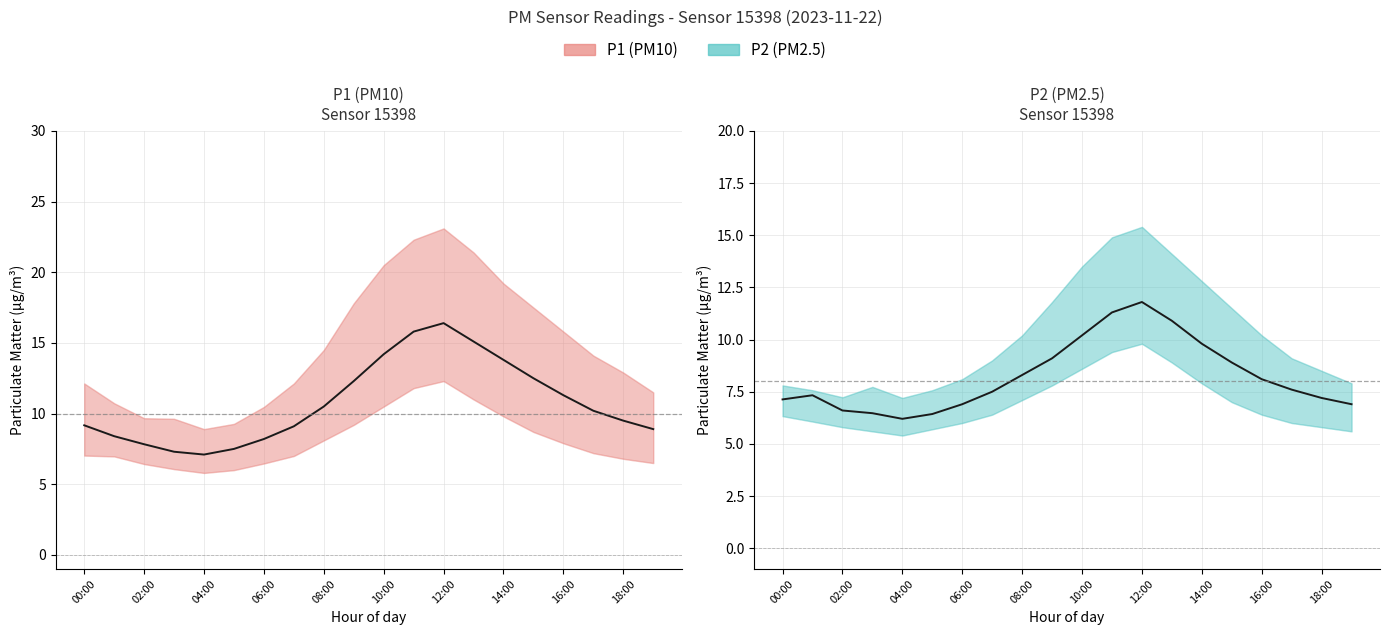

Where is the first local maximum for P1?

12:00